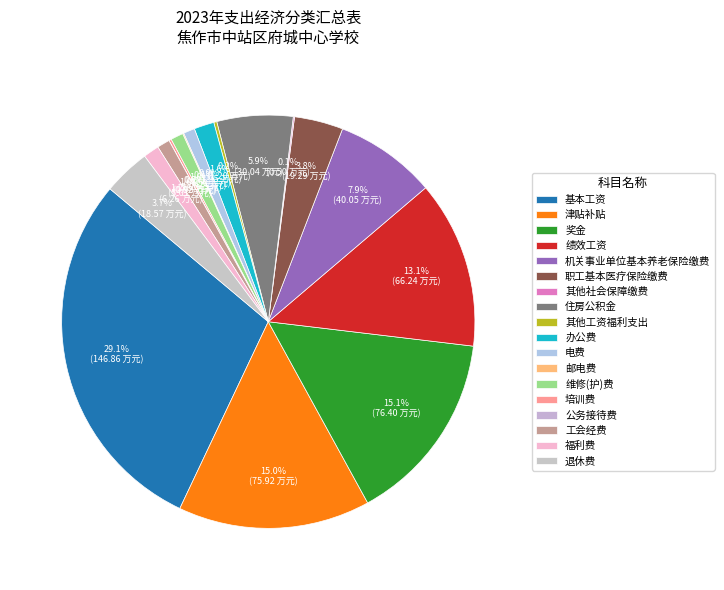

What percentage do 职工基本医疗保险缴费 and 住房公积金 together represent?

9.8%